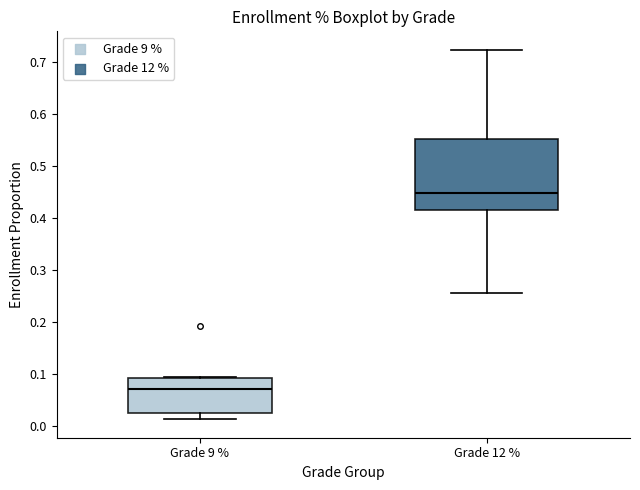

Comparing the boxes themselves (not the whiskers), which one is the tallest?

Grade 12 %